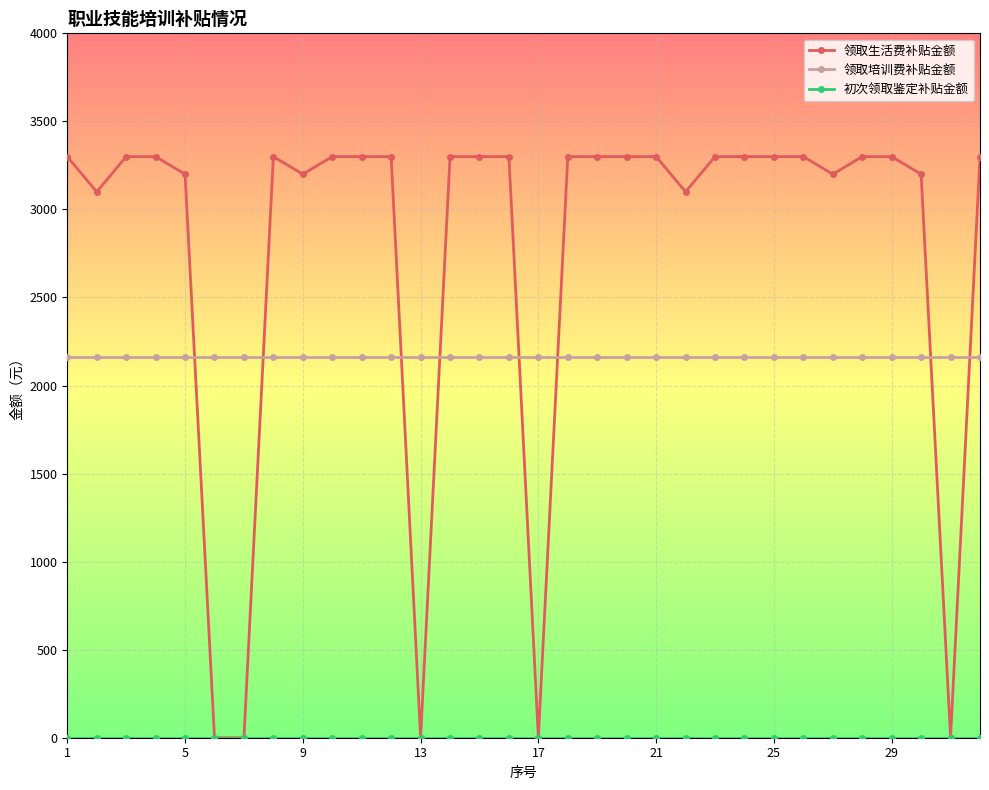

True or false: 领取培训费补贴金额 and 领取生活费补贴金额 intersect in this chart.

True